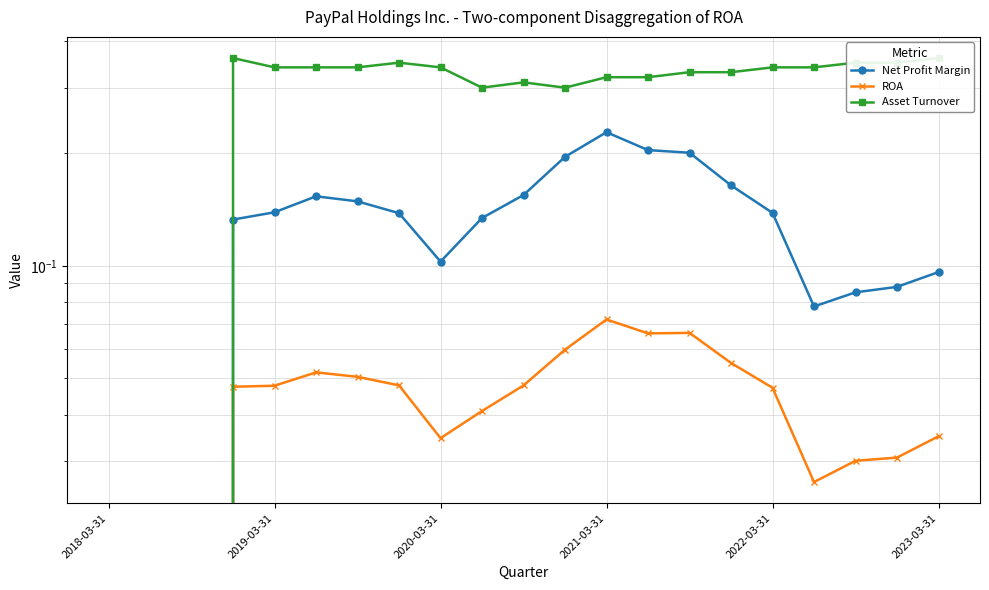

Which series has the largest total across all categories?

Asset Turnover